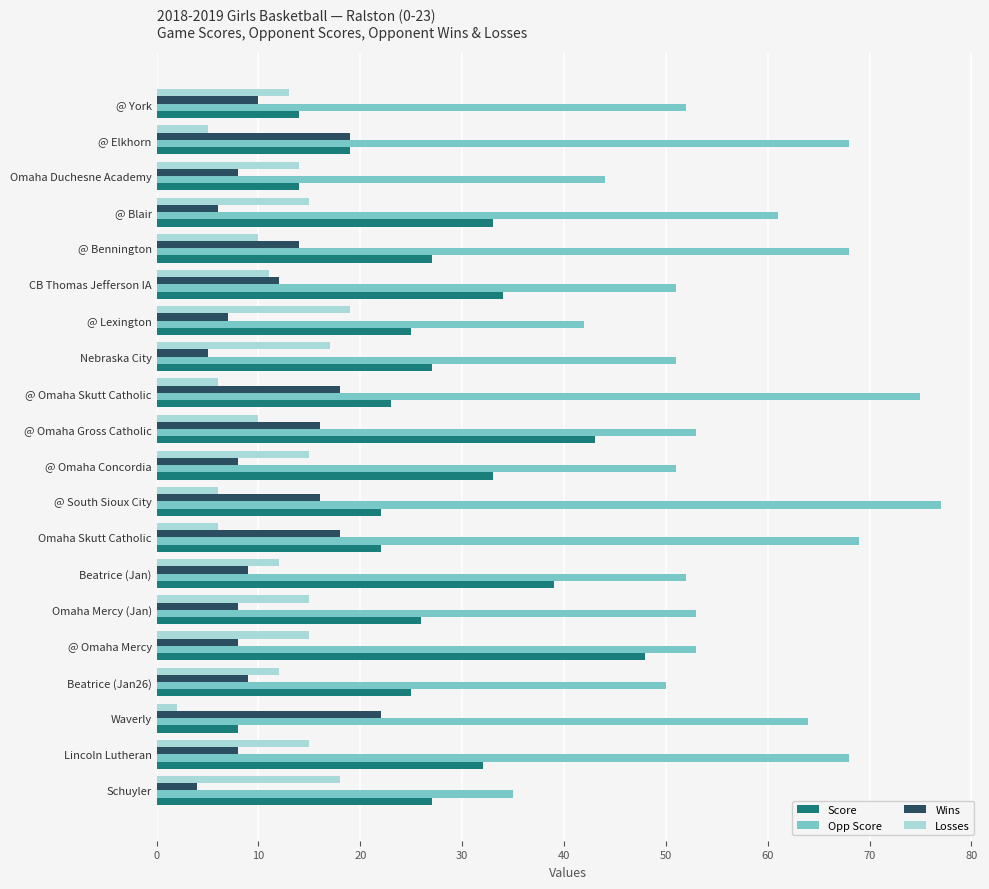

Which series has the largest total across all categories?

Opp Score